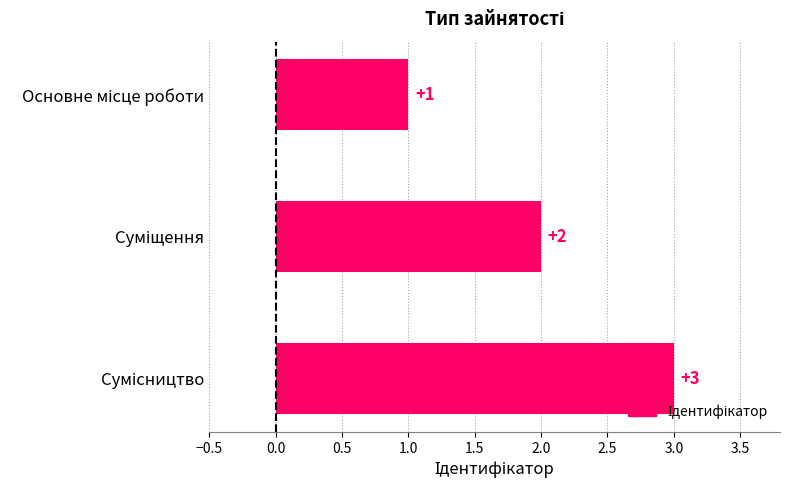

How many series are shown in this chart?

1